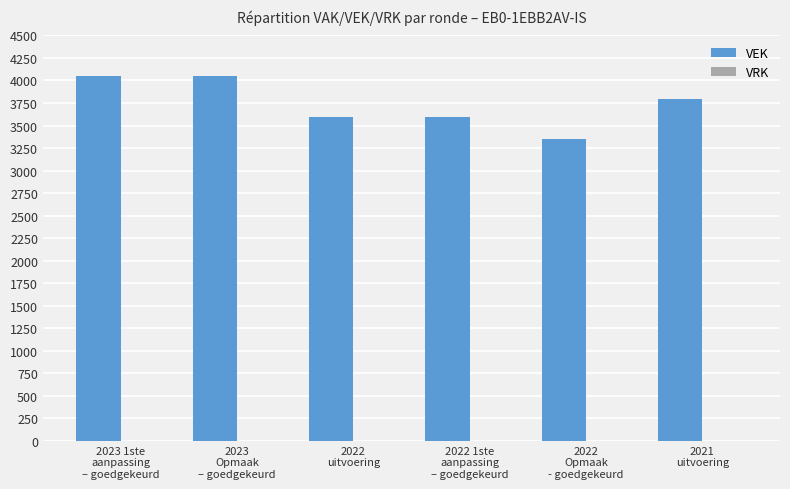

What position from the right is 2023
Opmaak
– goedgekeurd?

5